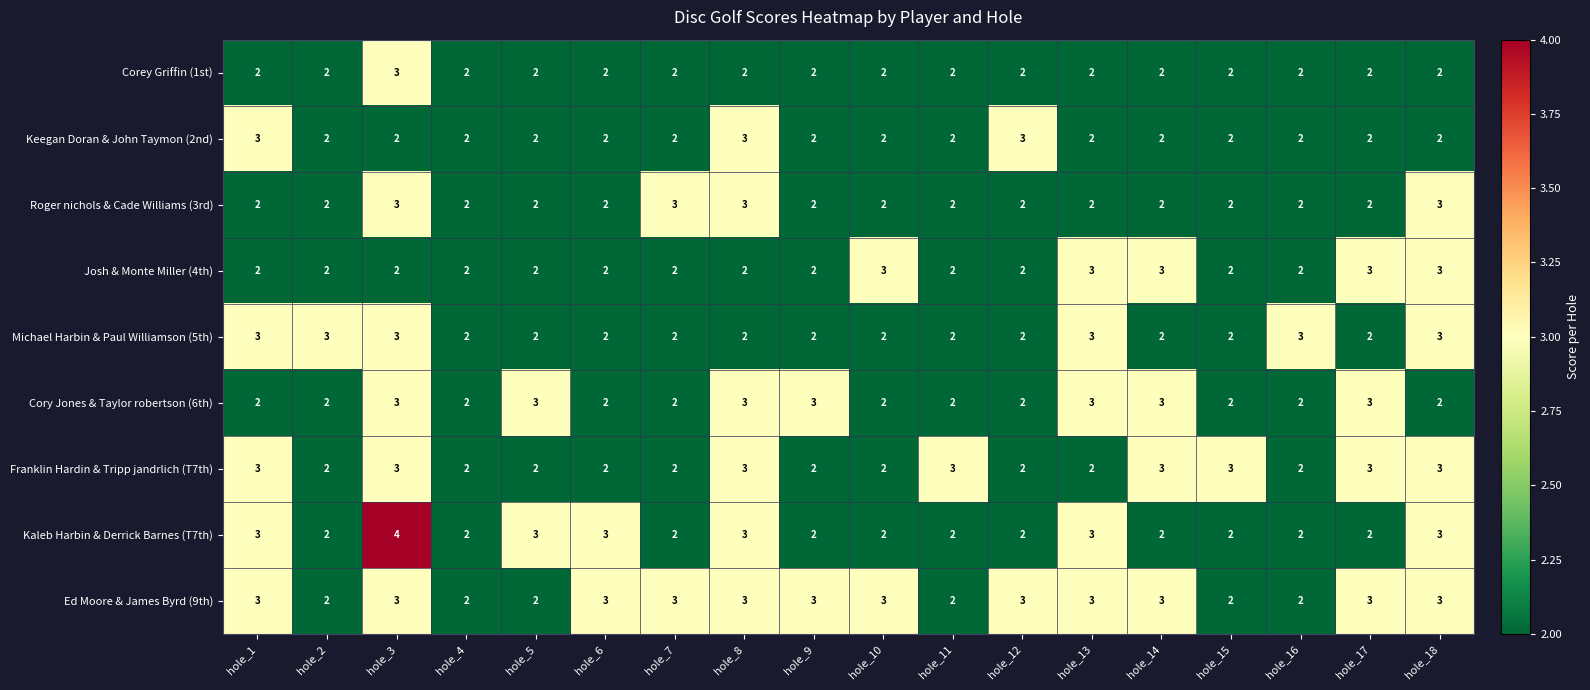

At which category does the chart reach its peak across all series?

hole_3